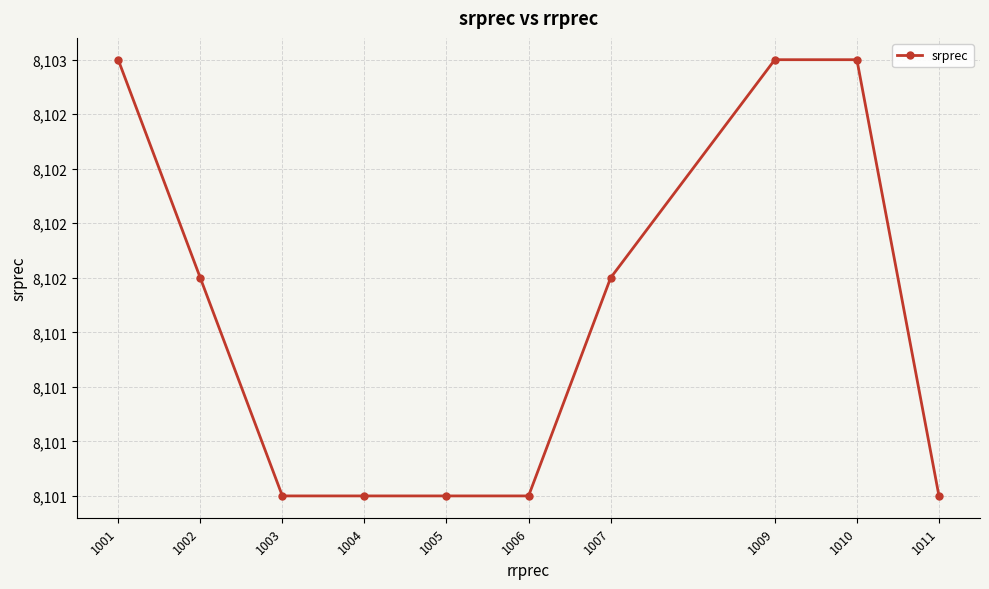

The chart shows a value of 4730 at 1007. True or false?

False